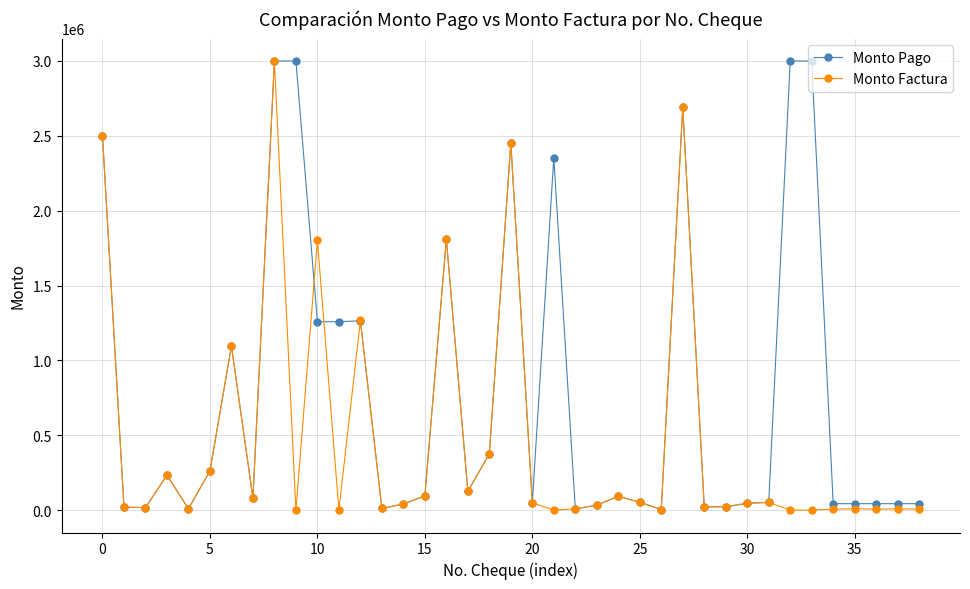

At how many categories does at least one series exceed 658359?

13